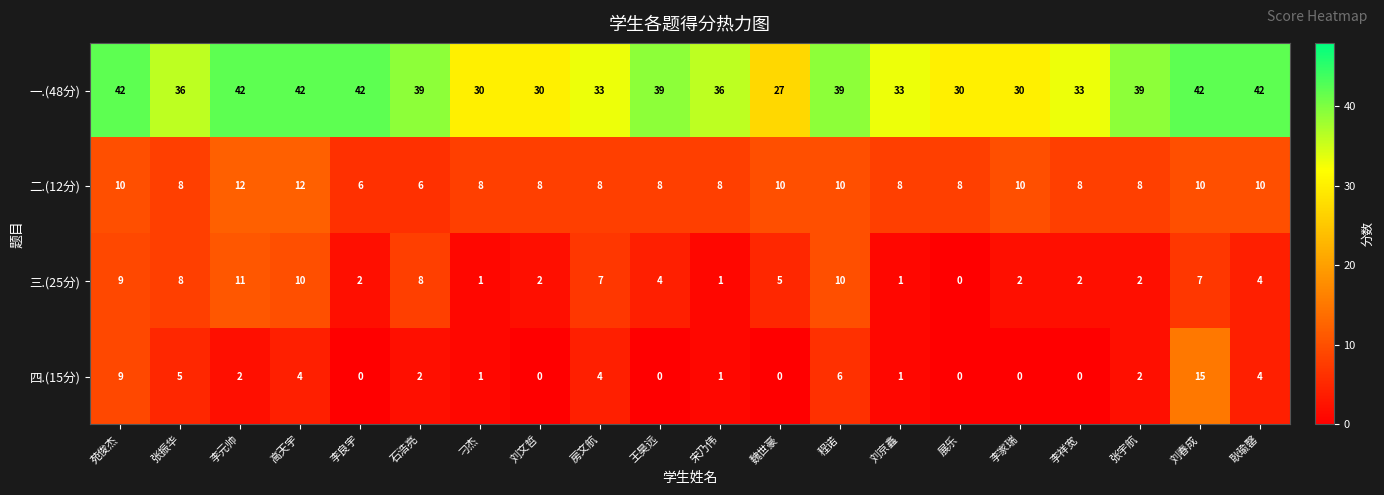

The 三.(25分) series shows 4 at 张振华. True or false?

False